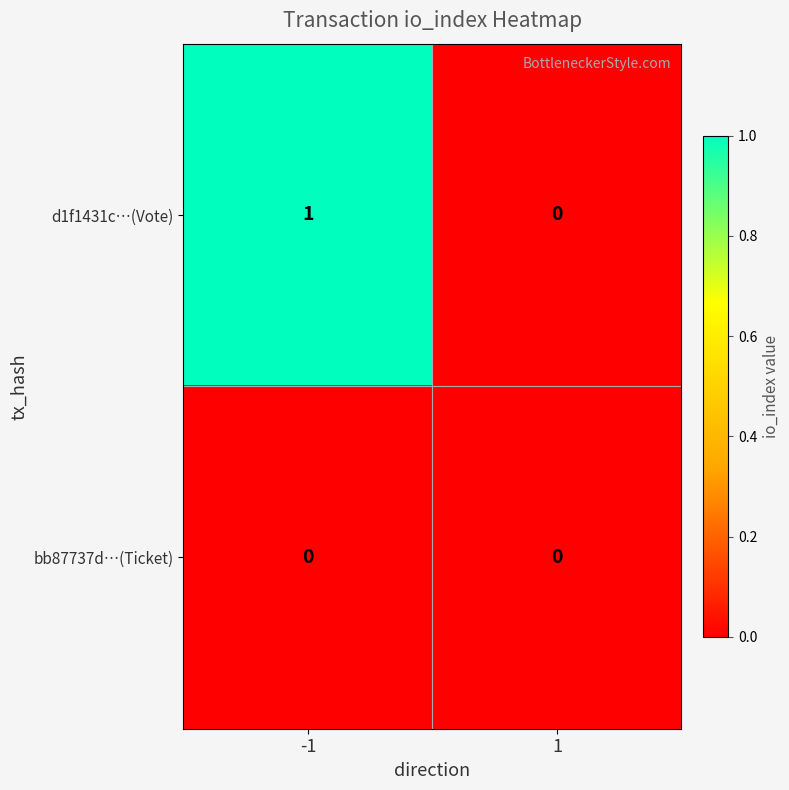

Which series changed the most between -1 and 1?

d1f1431c…(Vote)